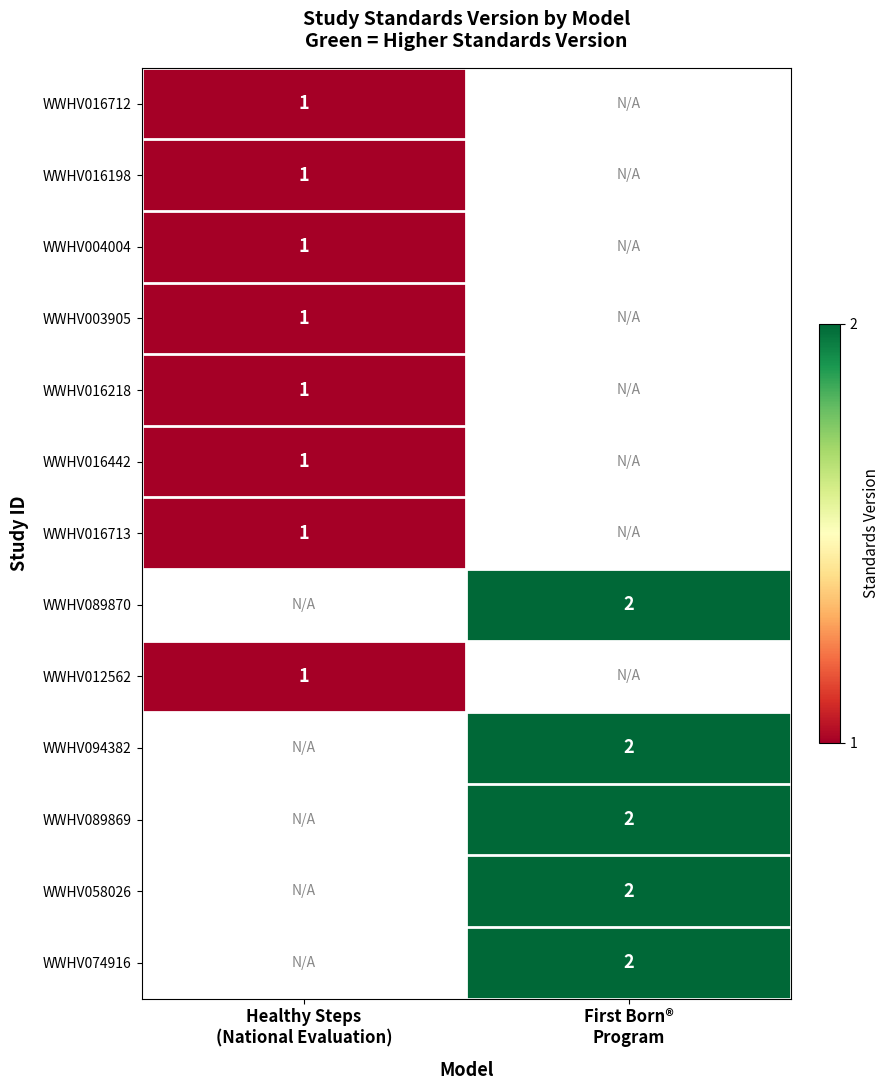

List the labels in order of WWHV003905 value, smallest first.

Healthy Steps (National Evaluation), First Born® Program